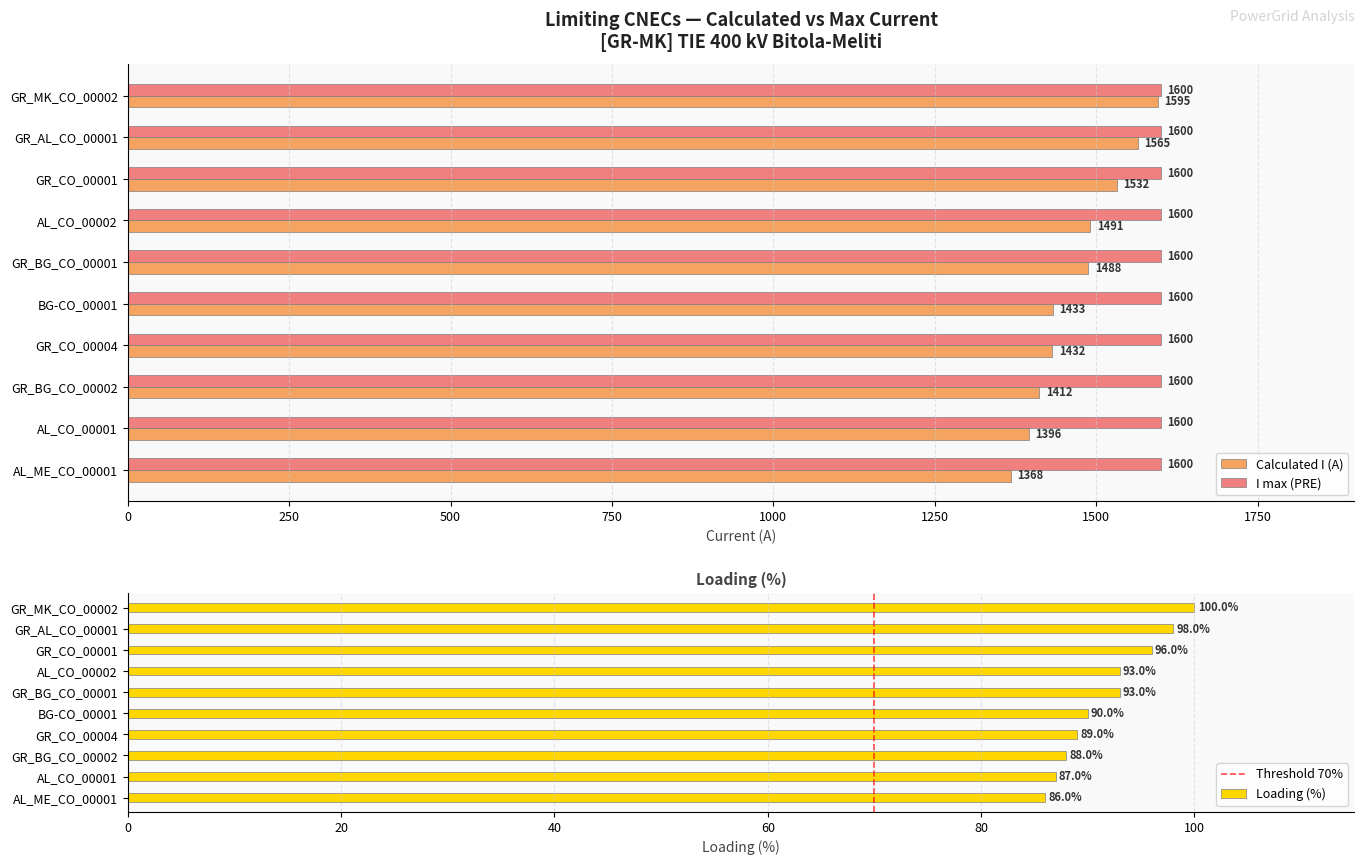

At which label does Calculated I (A) first exceed 1488?

GR_MK_CO_00002